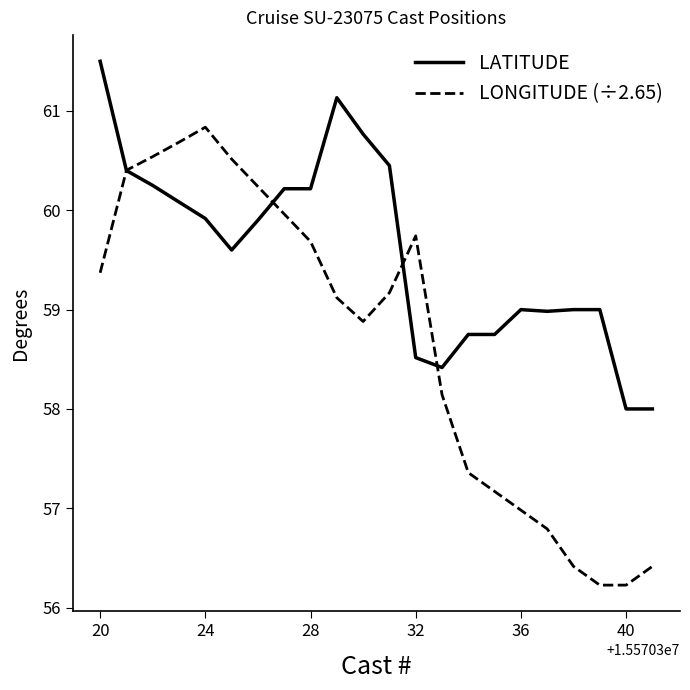

Which series has the largest total across all categories?

LATITUDE